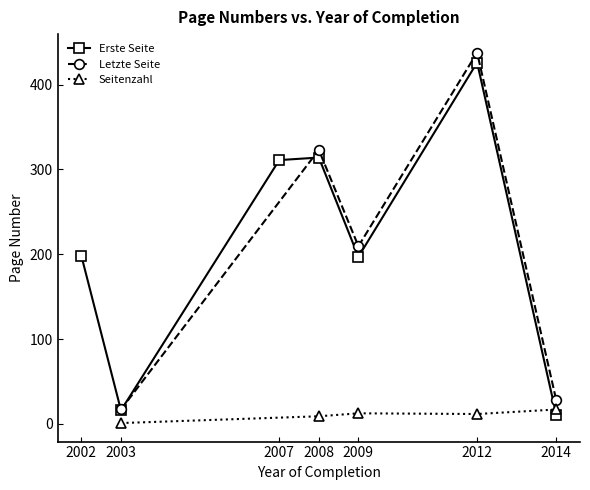

What are all the series names shown in the legend?

Erste Seite, Letzte Seite, Seitenzahl